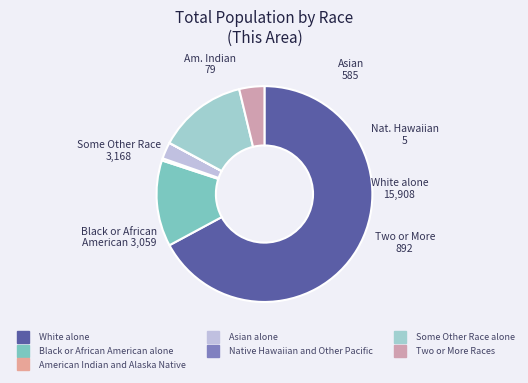

What is the largest slice in the pie chart?

White alone